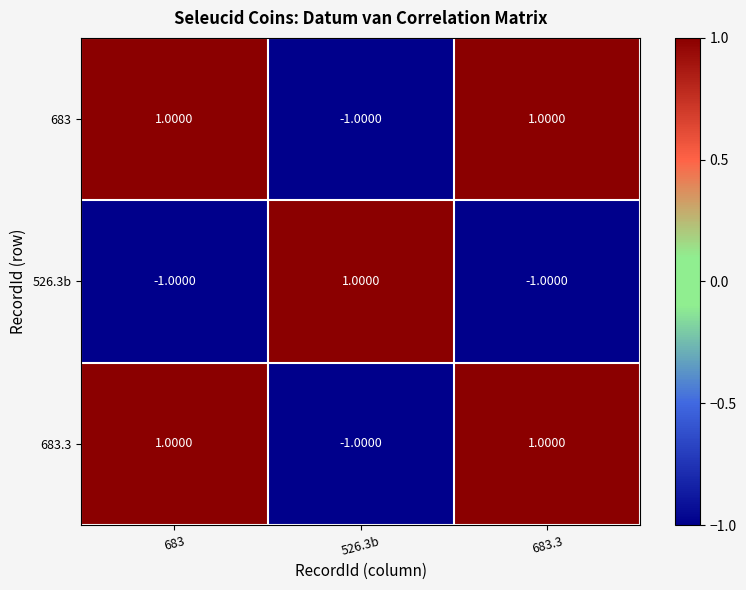

At how many categories does at least one series exceed 0?

3